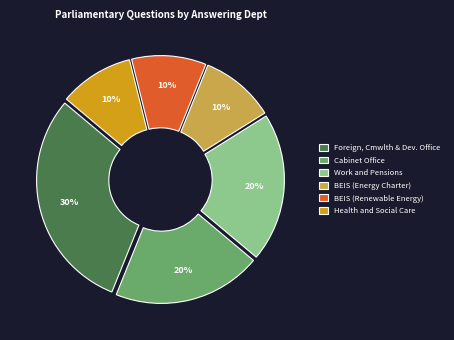

Is there a majority slice in this chart?

No